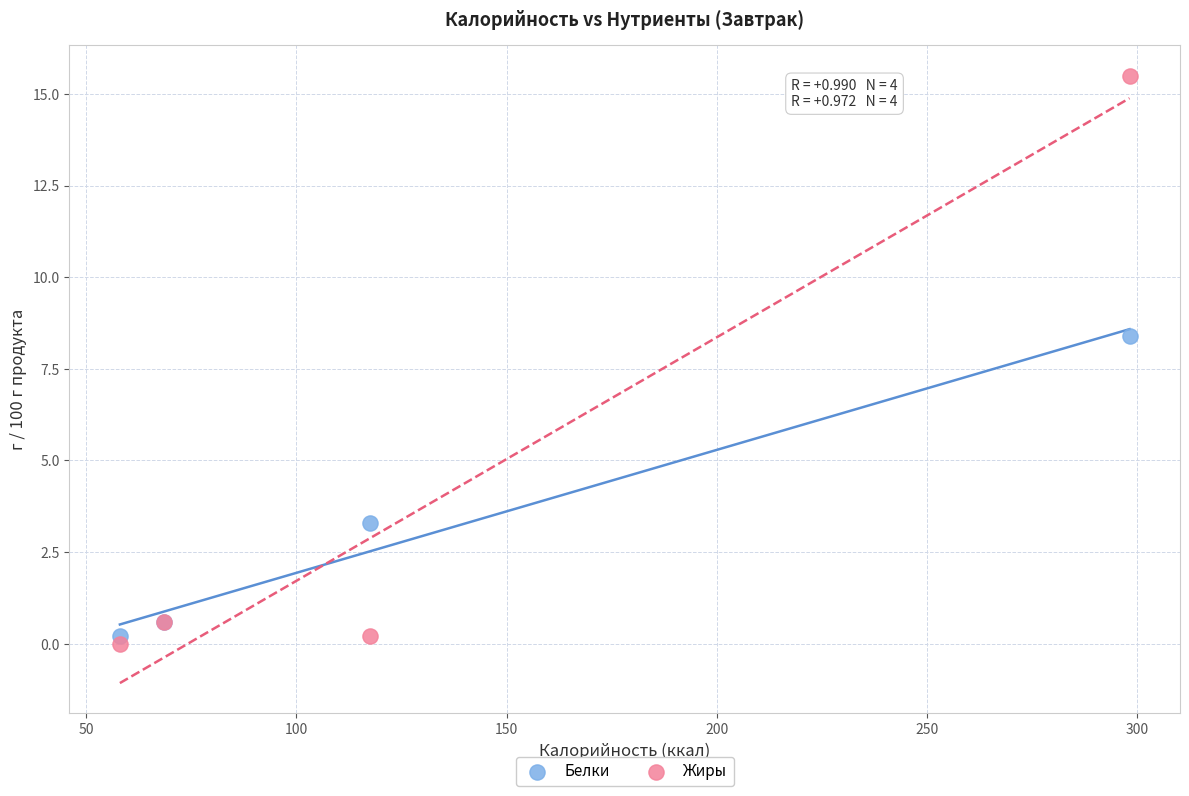

What is the X range (max minus min) for the scatter plot?

240.2